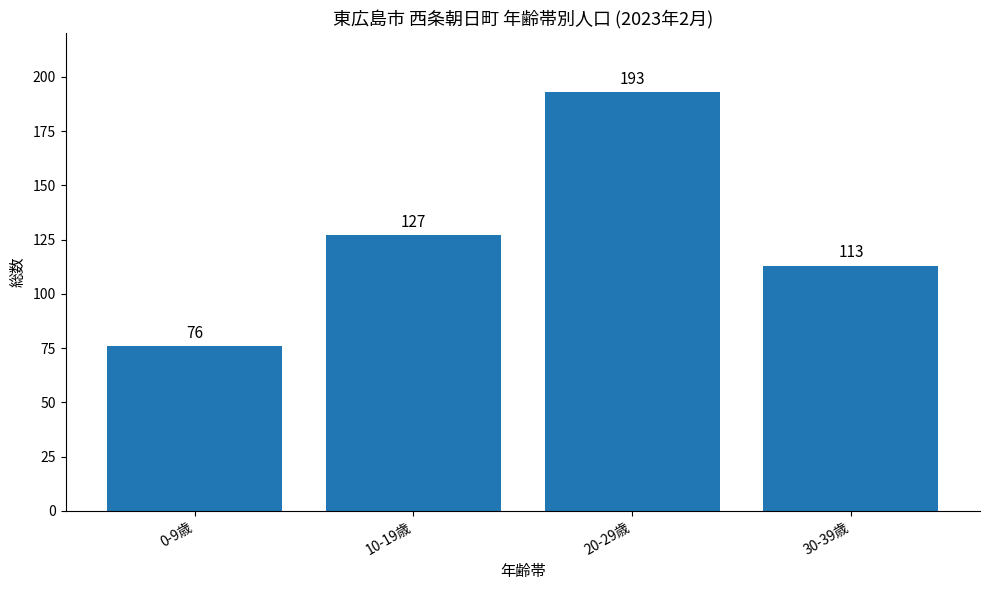

Approximately how many times larger is the value at 10-19歳 compared to 0-9歳?

1.7